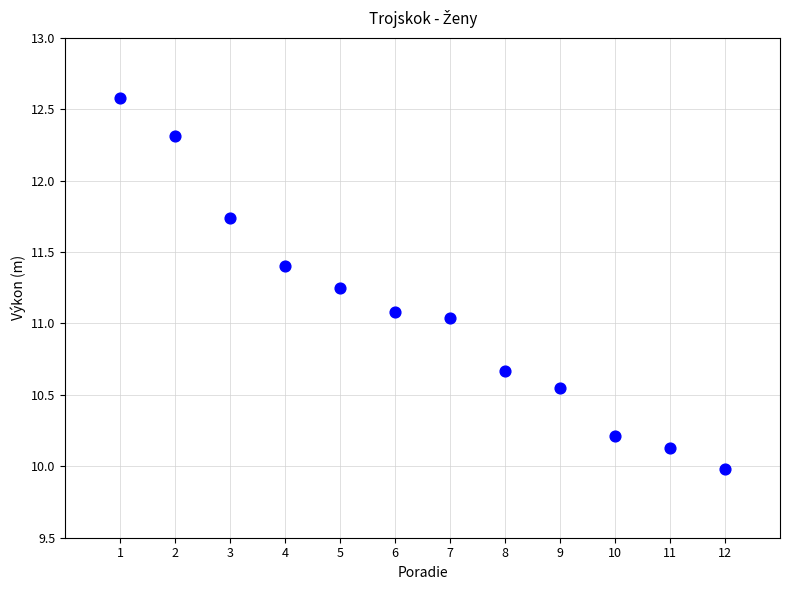

What is the range of Y values (max minus min)?

2.6